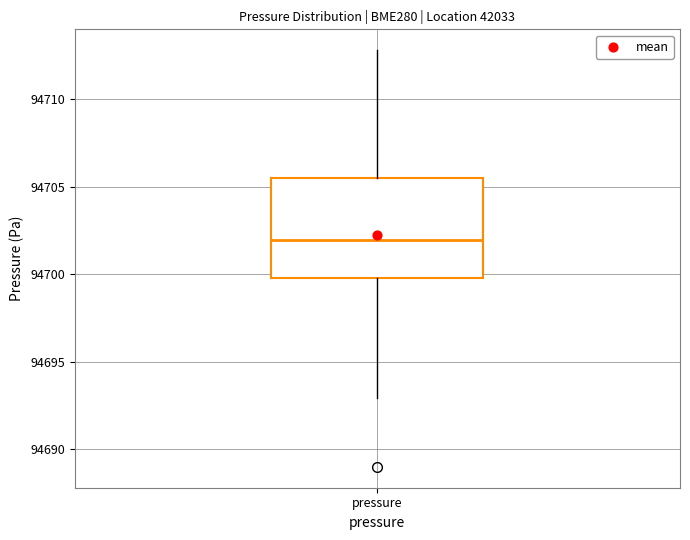

Transcribe this box plot: give where the median line is, the range the box spans, and where the two whiskers end, as read against the y-axis. The values are not printed on the chart, so give them approximately, as read against the axis.

median 94702.0, box 94700.0 to 94705.5, whiskers 94693.0 to 94713.0